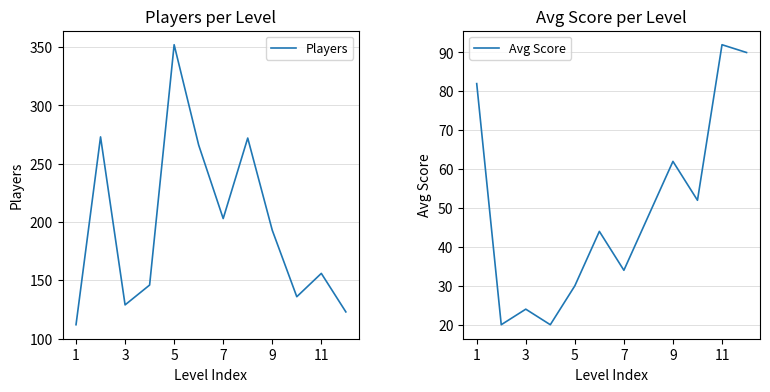

Is it true that Players equals 98 at 7?

False